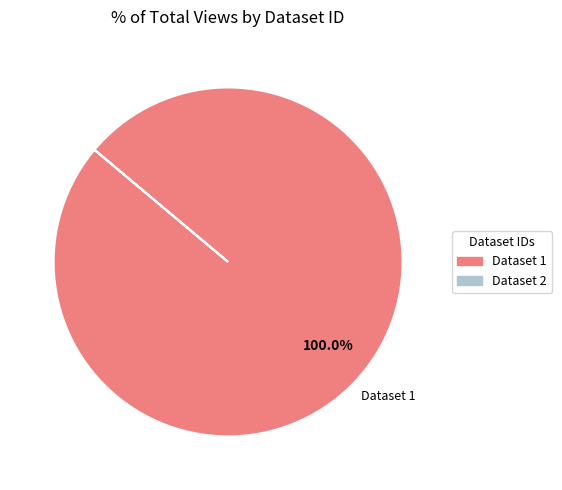

Which category accounts for the majority?

Dataset 1